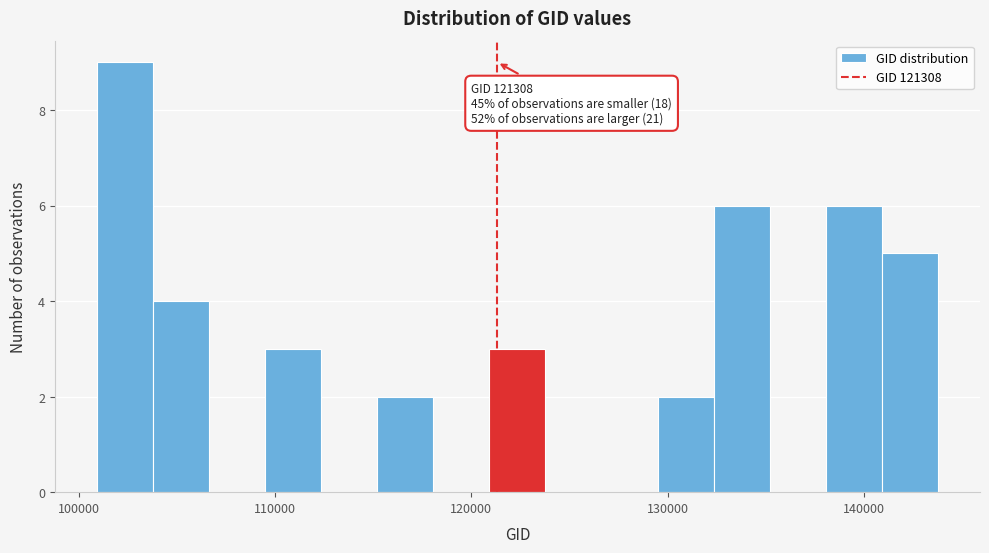

Around what value on the x-axis is the tallest bar? Give the approximate position of its centre, as read against the axis.

102000